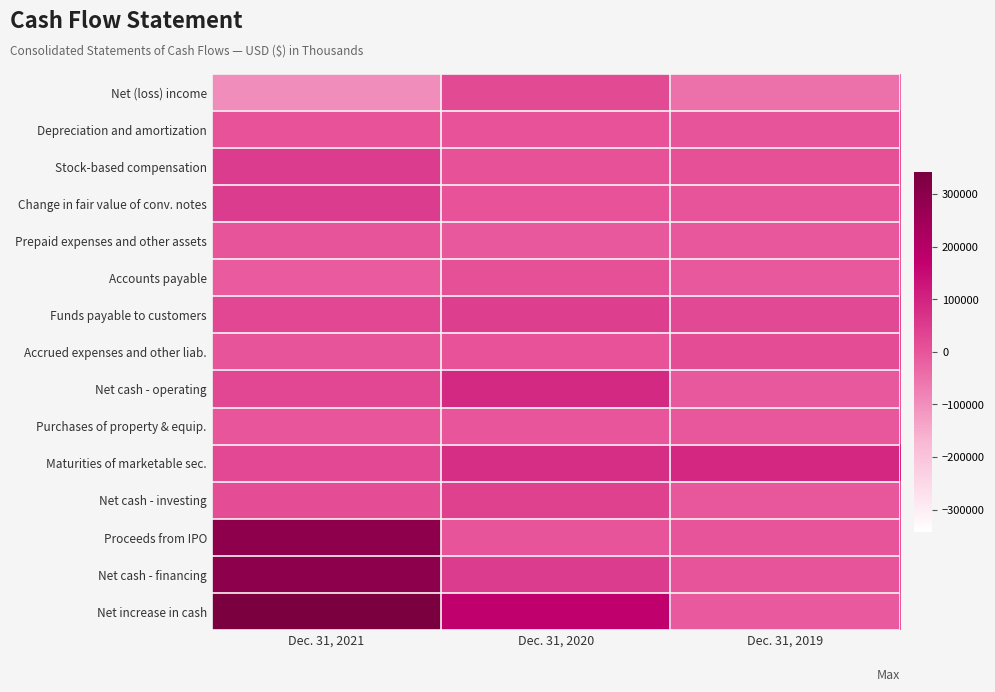

Reading left to right, what are all the values shown in this chart?

Net (loss) income: Dec. 31, 2021=-98329	Dec. 31, 2020=18846	Dec. 31, 2019=-47724
Depreciation and amortization: Dec. 31, 2021=3469	Dec. 31, 2020=2894	Dec. 31, 2019=2056
Stock-based compensation: Dec. 31, 2021=48239	Dec. 31, 2020=7959	Dec. 31, 2019=9687
Change in fair value of conv. notes: Dec. 31, 2021=49481	Dec. 31, 2020=3801	Dec. 31, 2019=0
Prepaid expenses and other assets: Dec. 31, 2021=2071	Dec. 31, 2020=-5985	Dec. 31, 2019=-4185
Accounts payable: Dec. 31, 2021=-10722	Dec. 31, 2020=10161	Dec. 31, 2019=-5776
Funds payable to customers: Dec. 31, 2021=27778	Dec. 31, 2020=43264	Dec. 31, 2019=22264
Accrued expenses and other liab.: Dec. 31, 2021=2164	Dec. 31, 2020=2860	Dec. 31, 2019=18150
Net cash - operating: Dec. 31, 2021=28572	Dec. 31, 2020=86057	Dec. 31, 2019=-5926
Purchases of property & equip.: Dec. 31, 2021=-1900	Dec. 31, 2020=-1465	Dec. 31, 2019=-4190
Maturities of marketable sec.: Dec. 31, 2021=26000	Dec. 31, 2020=80057	Dec. 31, 2019=91585
Net cash - investing: Dec. 31, 2021=17524	Dec. 31, 2020=37871	Dec. 31, 2019=-5260
Proceeds from IPO: Dec. 31, 2021=293692	Dec. 31, 2020=0	Dec. 31, 2019=0
Net cash - financing: Dec. 31, 2021=296462	Dec. 31, 2020=50248	Dec. 31, 2019=889
Net increase in cash: Dec. 31, 2021=342636	Dec. 31, 2020=174249	Dec. 31, 2019=-10331